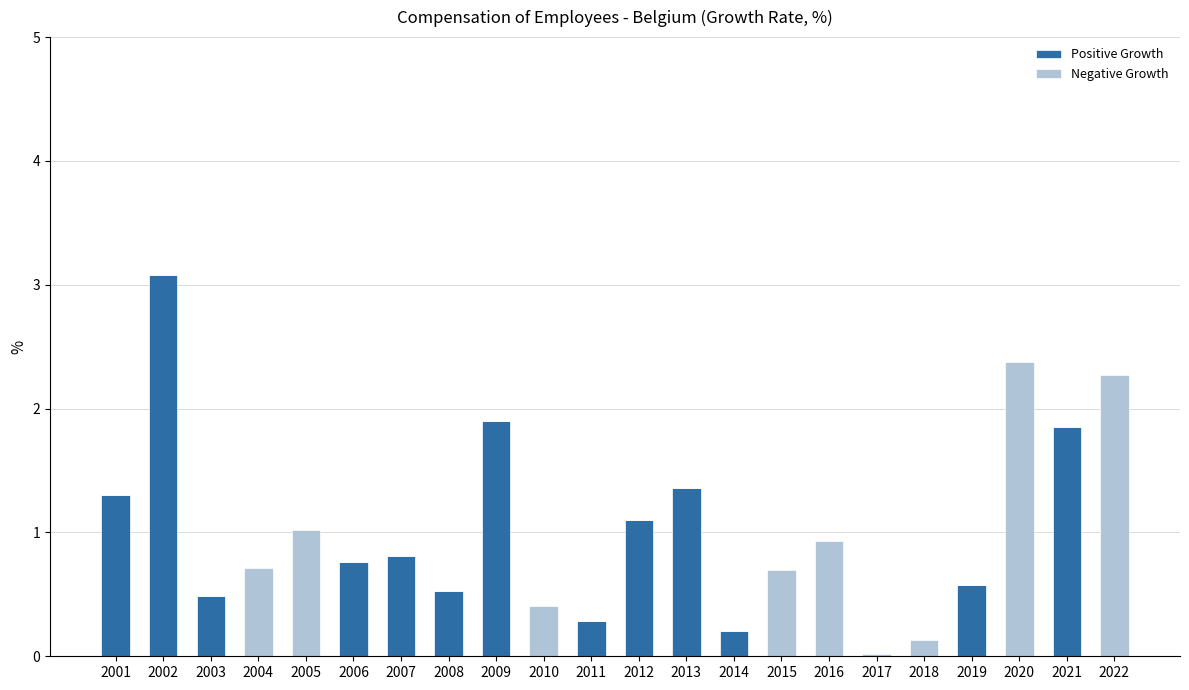

True or false: Positive Growth has a value of 0.0 at 2005.

True